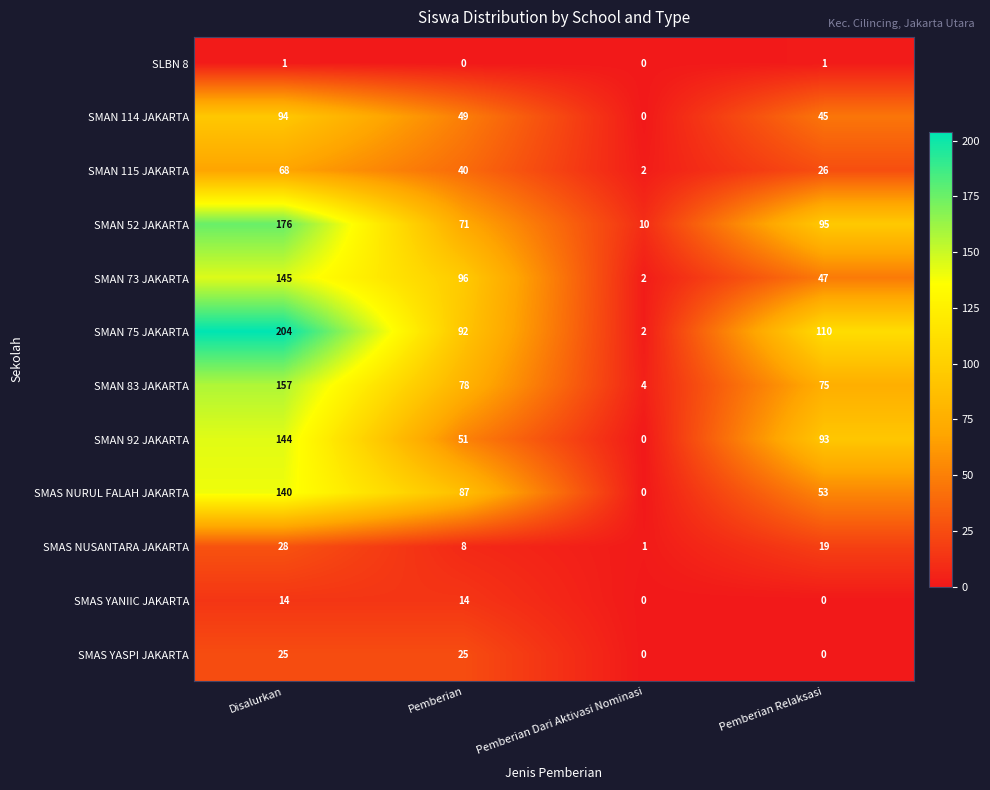

Which series has the largest total across all categories?

SMAN 75 JAKARTA